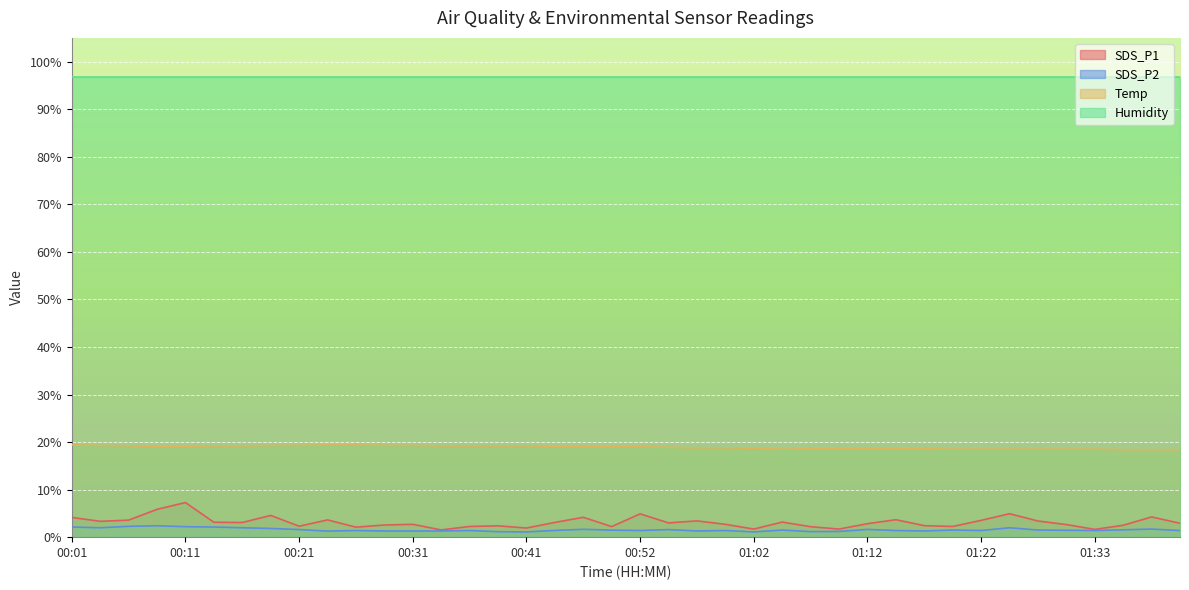

List the labels in order of SDS_P1 value, smallest first.

00:34, 01:33, 01:02, 01:10, 00:41, 00:26, 01:07, 00:49, 00:36, 01:20, 00:21, 00:39, 01:17, 01:35, 00:29, 01:30, 00:31, 00:59, 01:12, 01:40, 00:54, 00:16, 00:44, 00:14, 01:04, 00:04, 01:27, 00:57, 01:22, 00:06, 00:24, 01:15, 00:01, 00:47, 01:38, 00:19, 00:52, 01:25, 00:09, 00:11